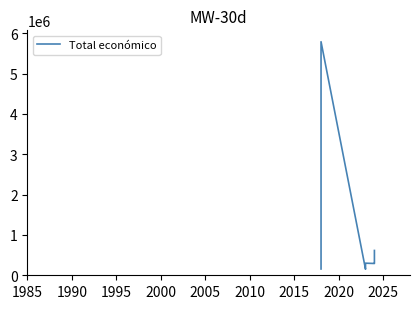

How many series are shown in this chart?

1